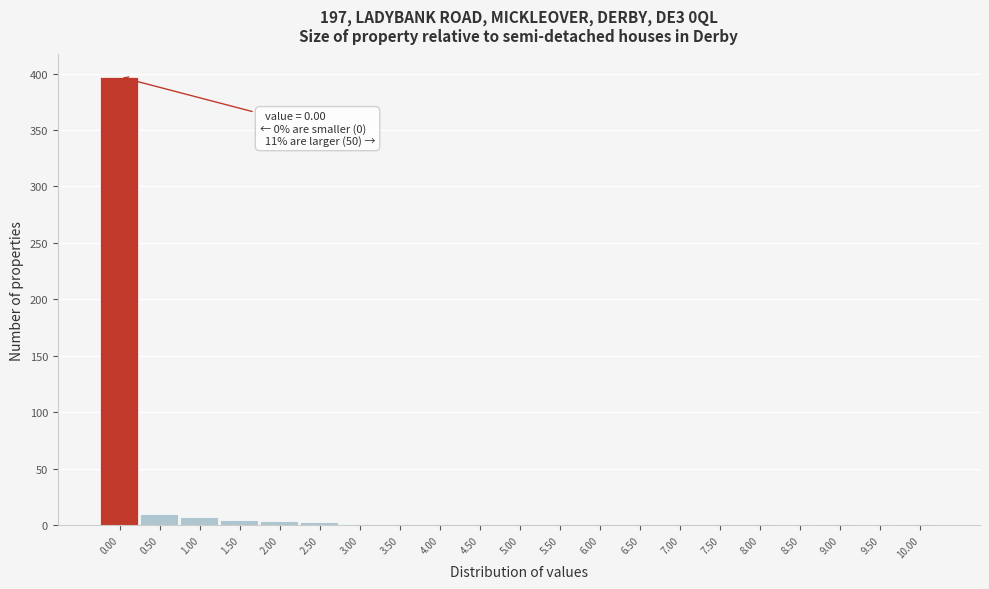

What is the greatest value displayed?

397